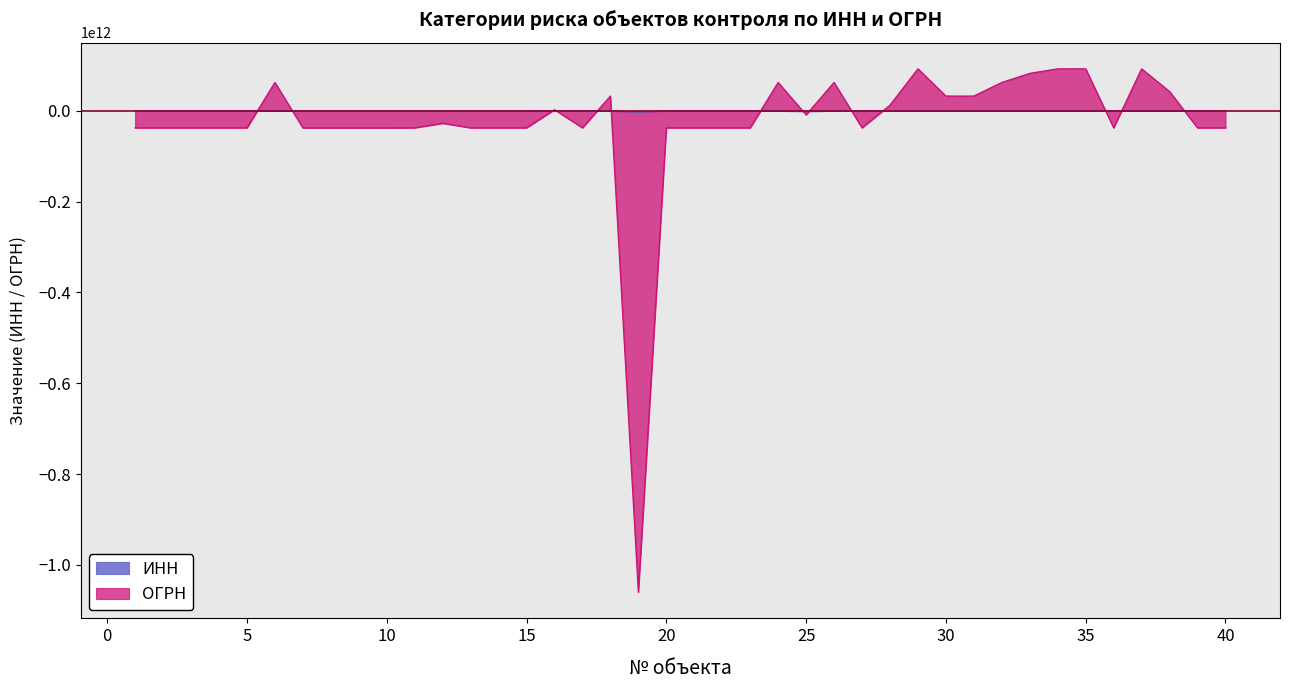

What is the lowest value of the ОГРН series?

-1060193820831.0